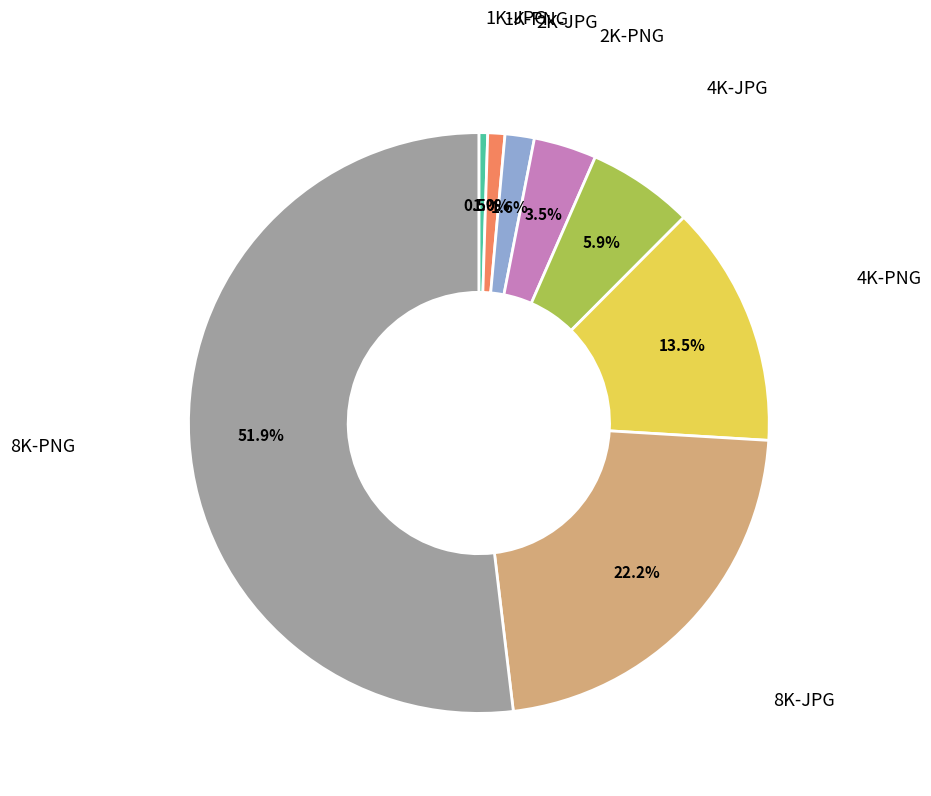

Is there a majority slice in this chart?

Yes